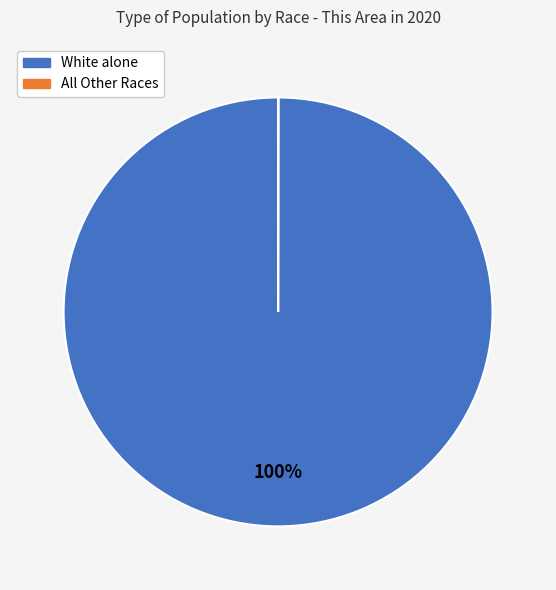

To the nearest percent, what is the average slice percentage?

50%